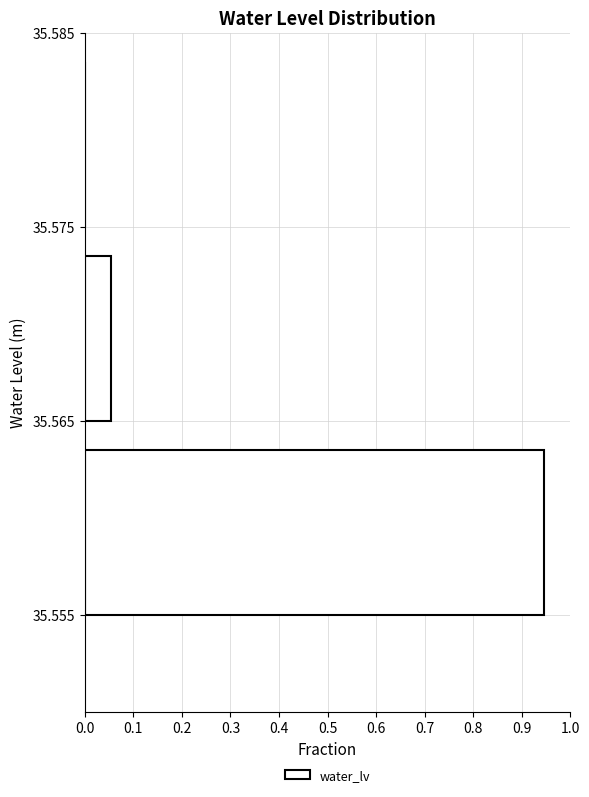

How long is the bar that spans 35.555 to 35.565 on the y-axis? The values are not printed on the chart, so give them approximately, as read against the axis.

0.95